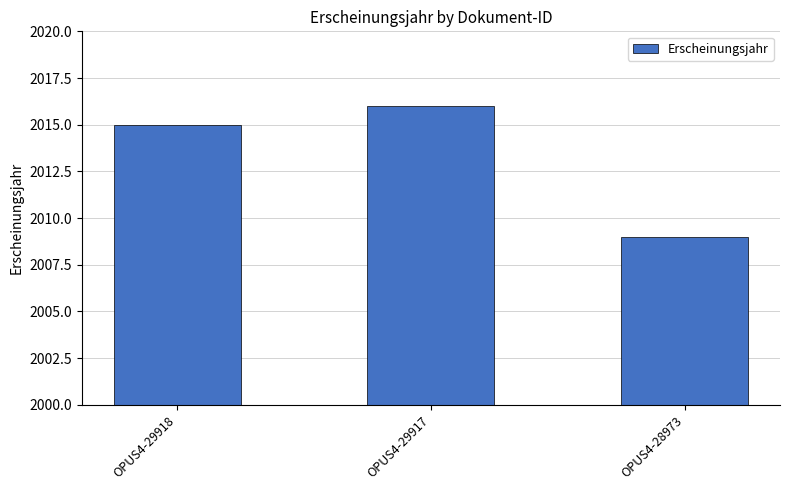

Read the value at OPUS4-28973.

2009